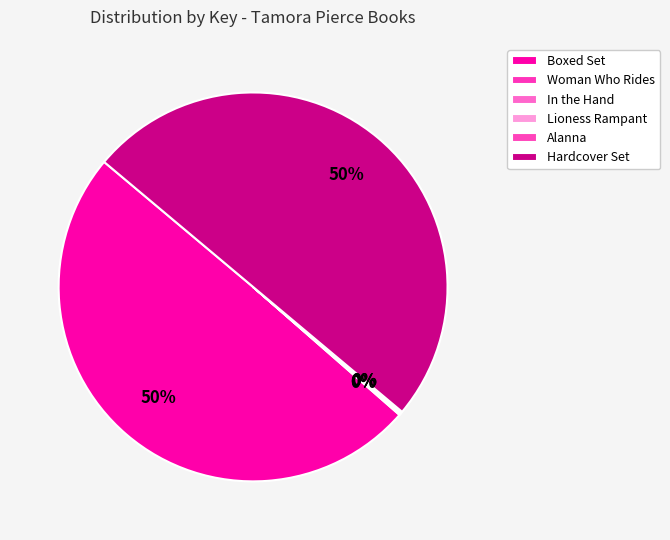

Which slice is the smallest?

Alanna